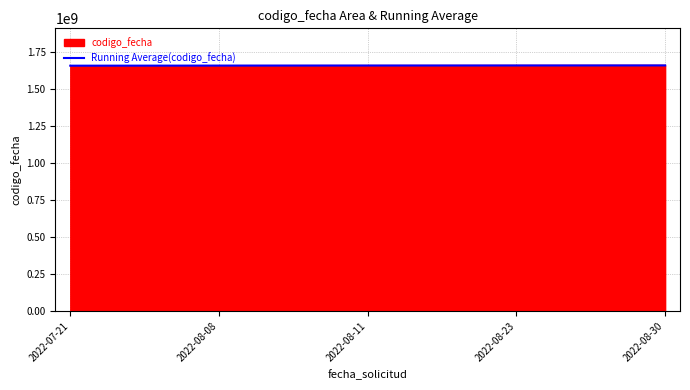

What is the highest value of the Running Average(codigo_fecha) series?

1660560884.4